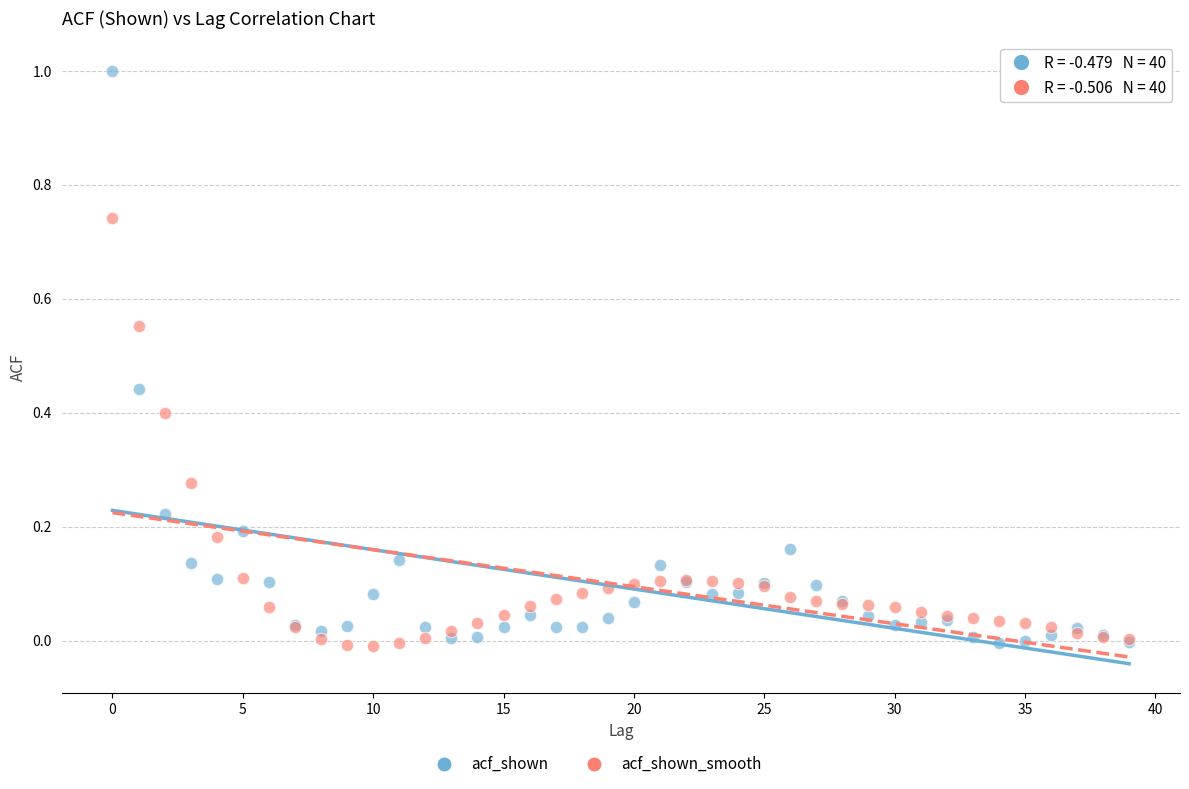

Which series reaches the maximum Y coordinate?

acf_shown